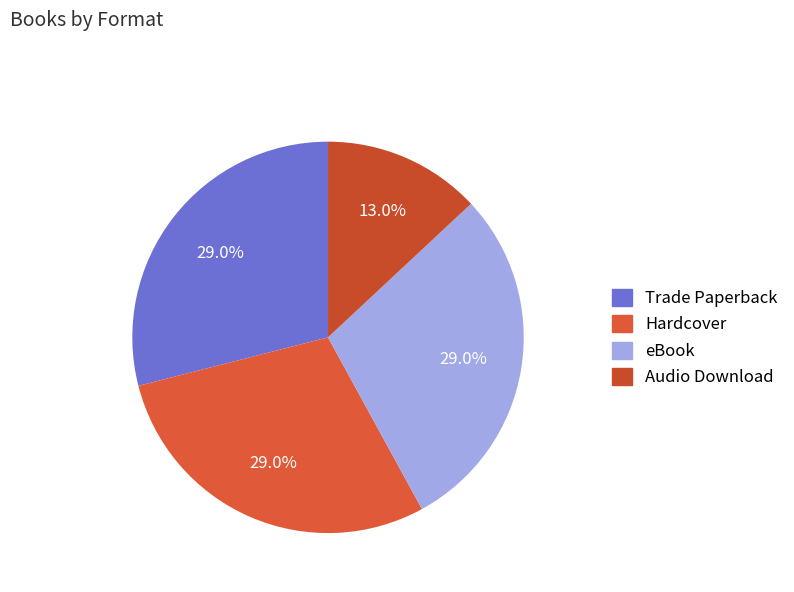

Which category has the biggest portion of the pie?

Trade Paperback